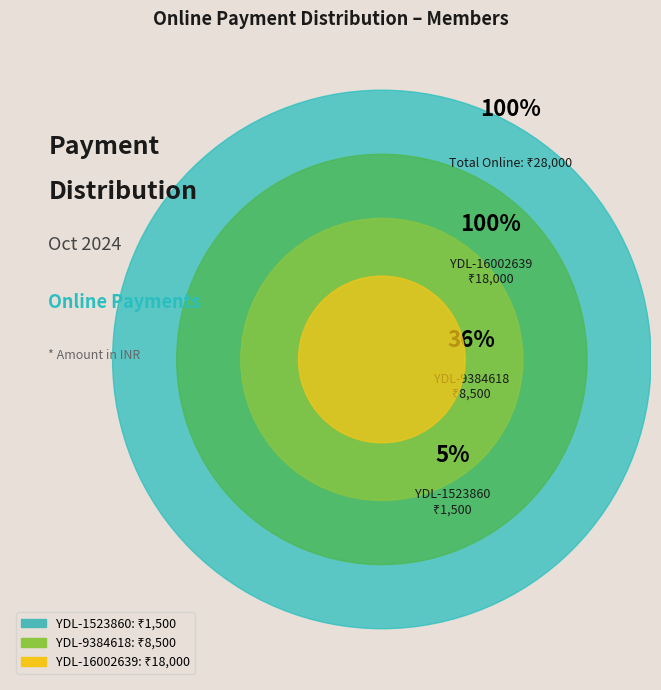

To the nearest percent, what portion does YDL-9384618 represent?

30%